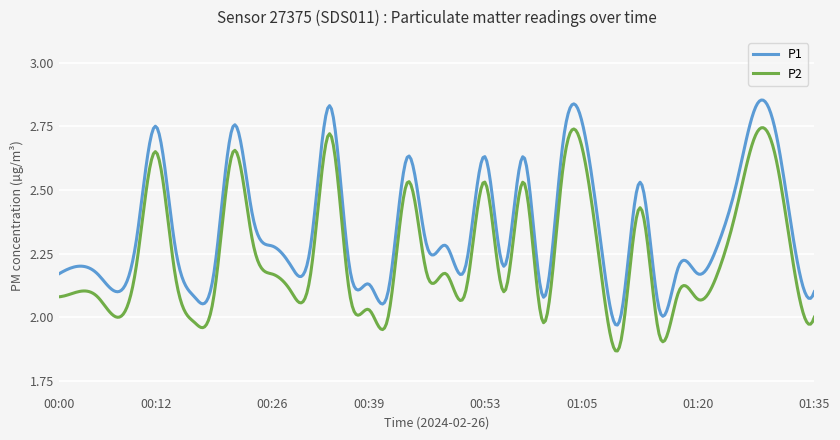

Which series has the largest total across all categories?

P1